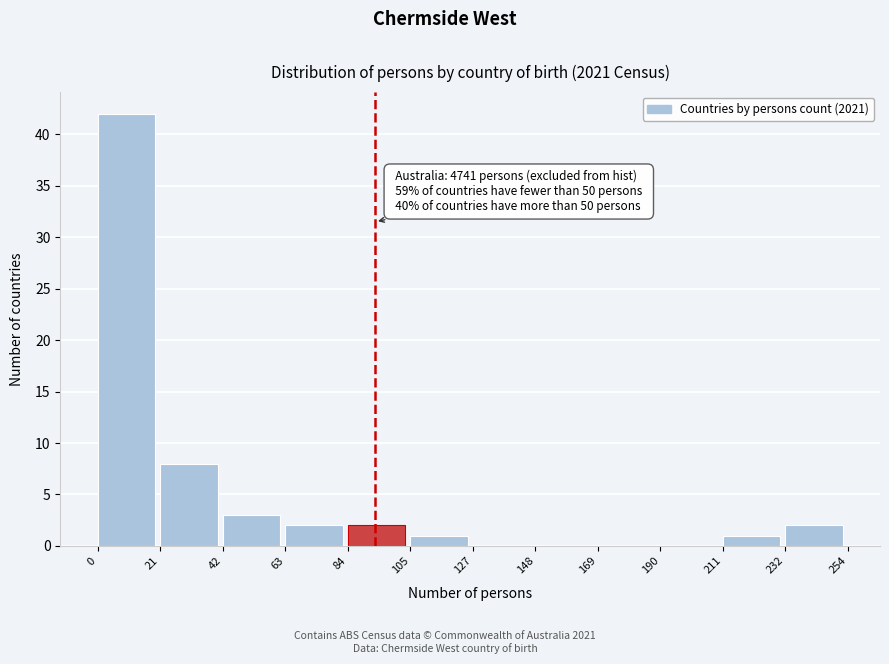

Which range on the x-axis has the tallest bar?

0 to 21